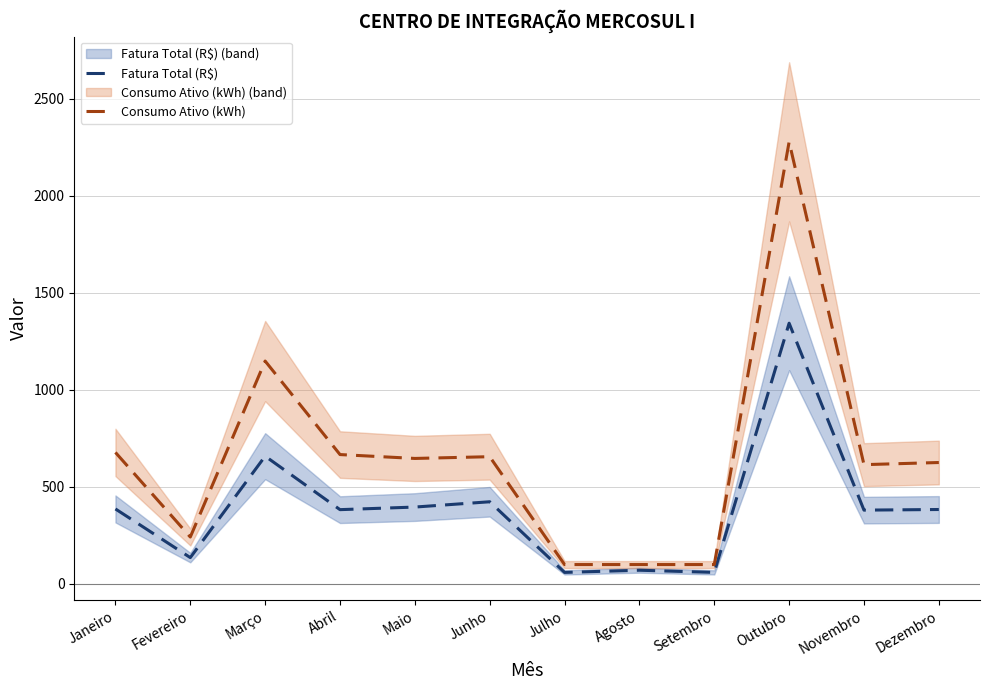

List the series in order of their peak value, highest first.

Consumo Ativo (kWh), Fatura Total (R$)